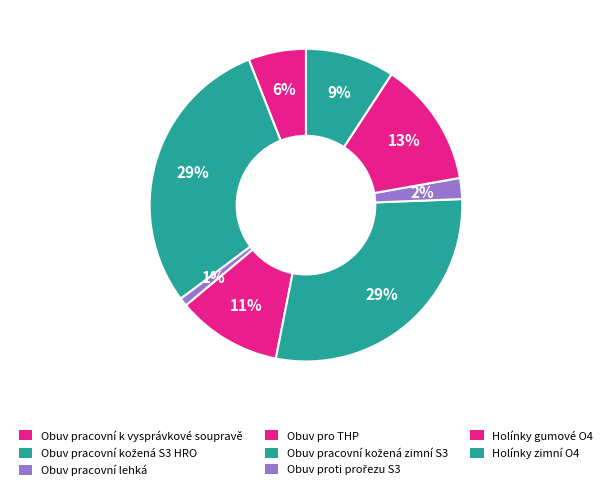

To the nearest percent, what portion does Obuv pracovní kožená zimní S3 represent?

29%